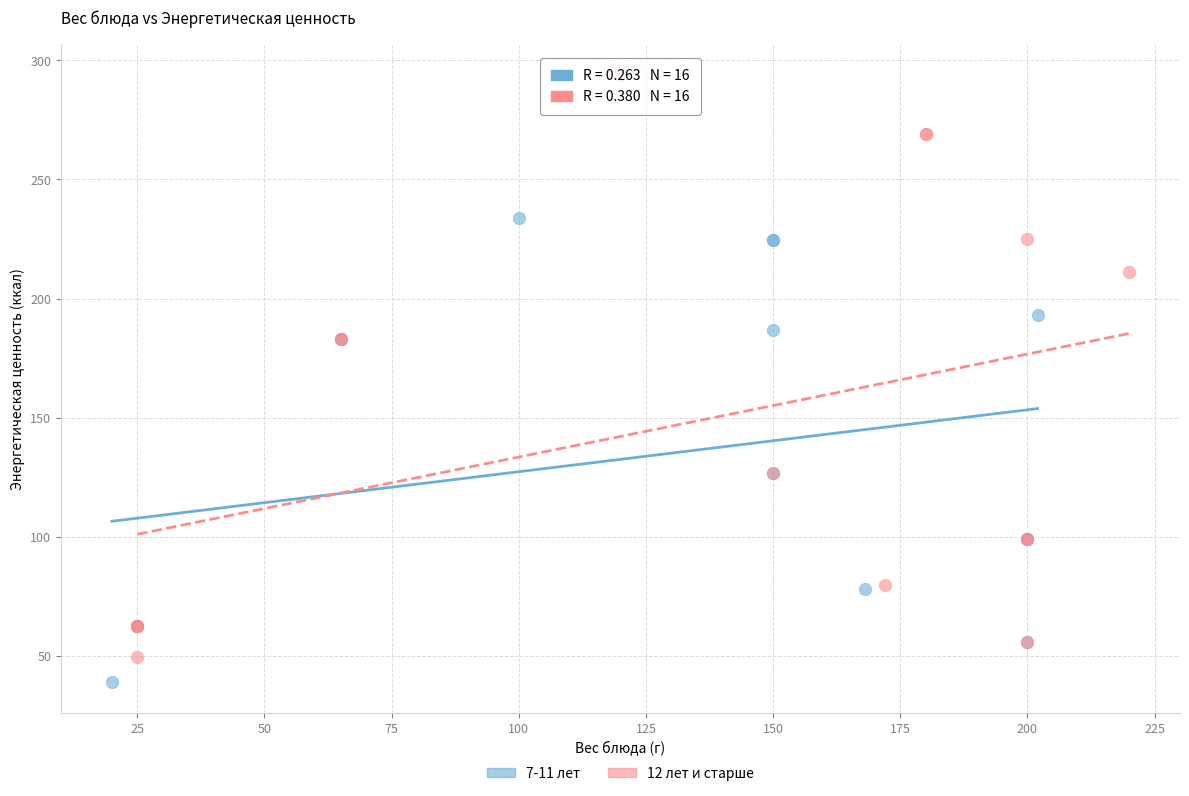

Which series reaches the minimum Y coordinate?

7-11 лет